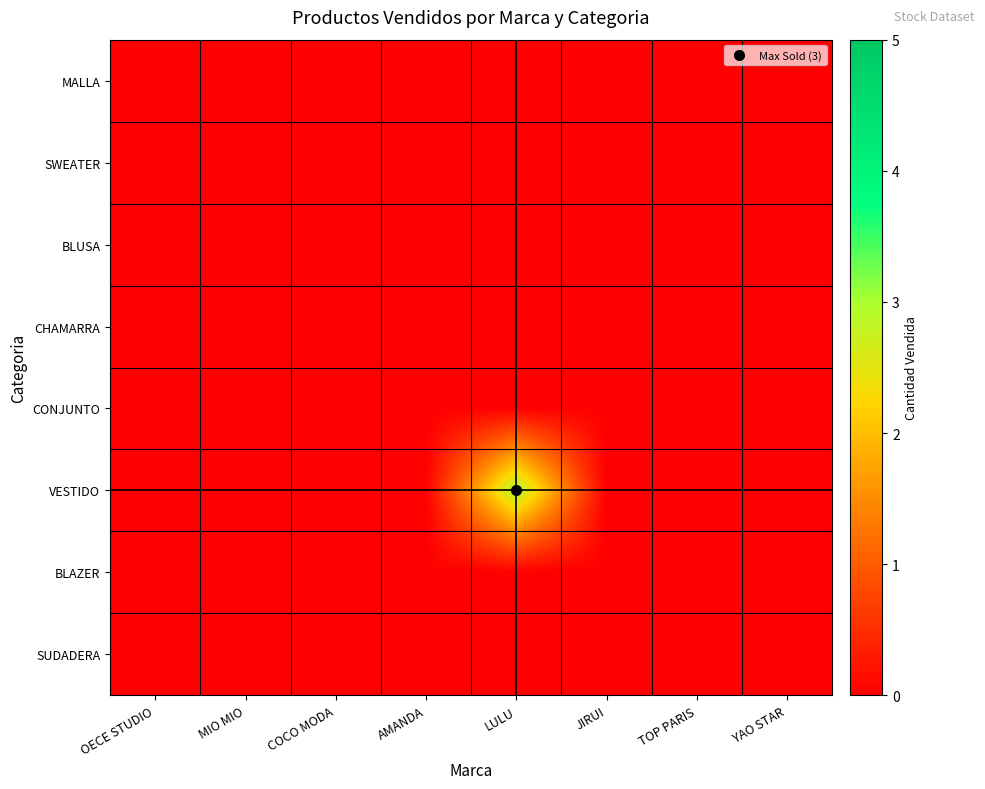

At how many categories does at least one series exceed 0?

1